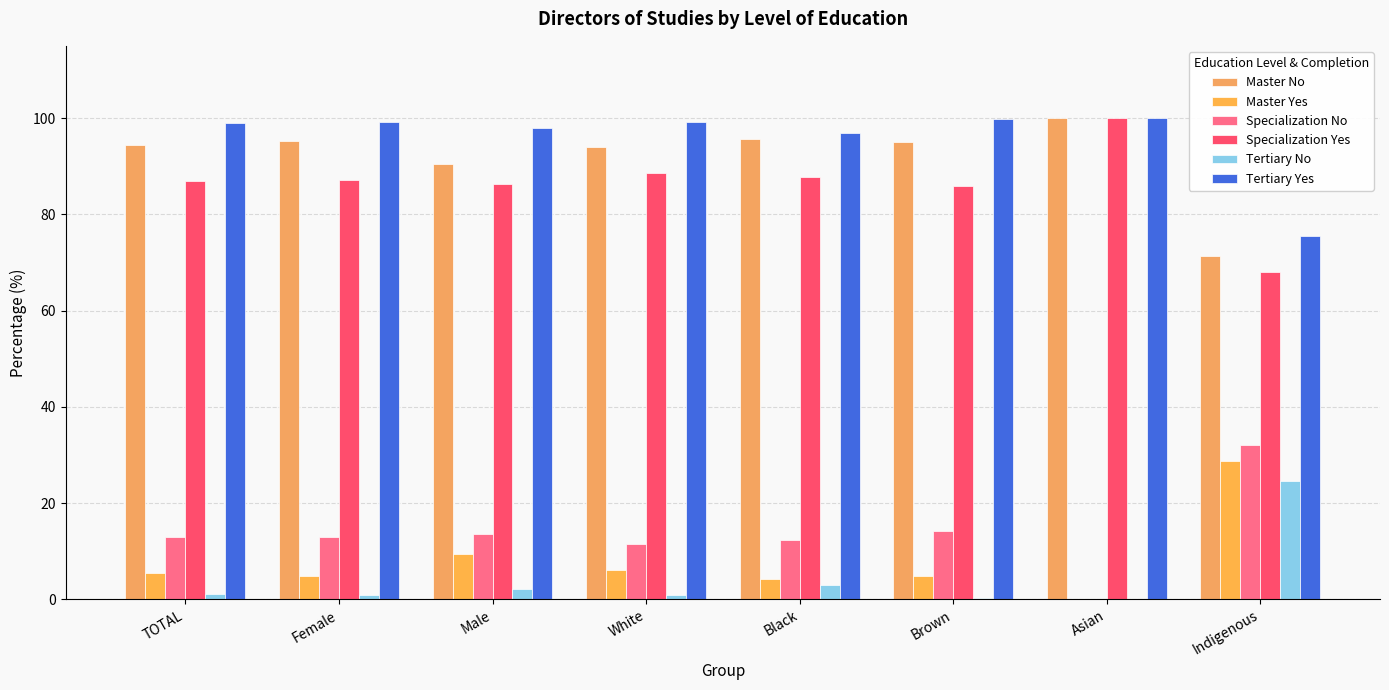

What position from the right is Indigenous?

1